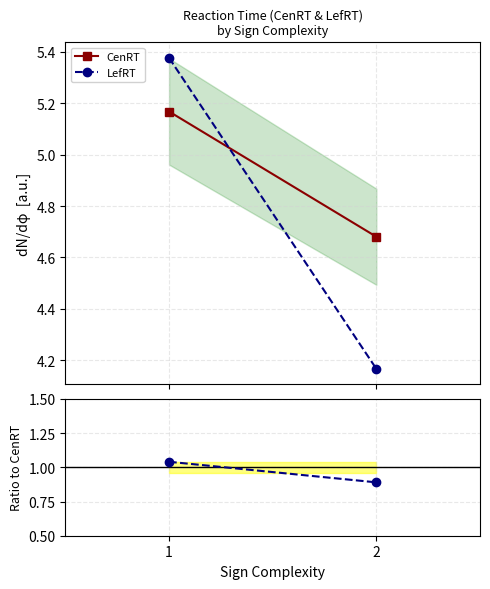

What is the value of the LefRT/CenRT point at the 2nd from the left?

0.9